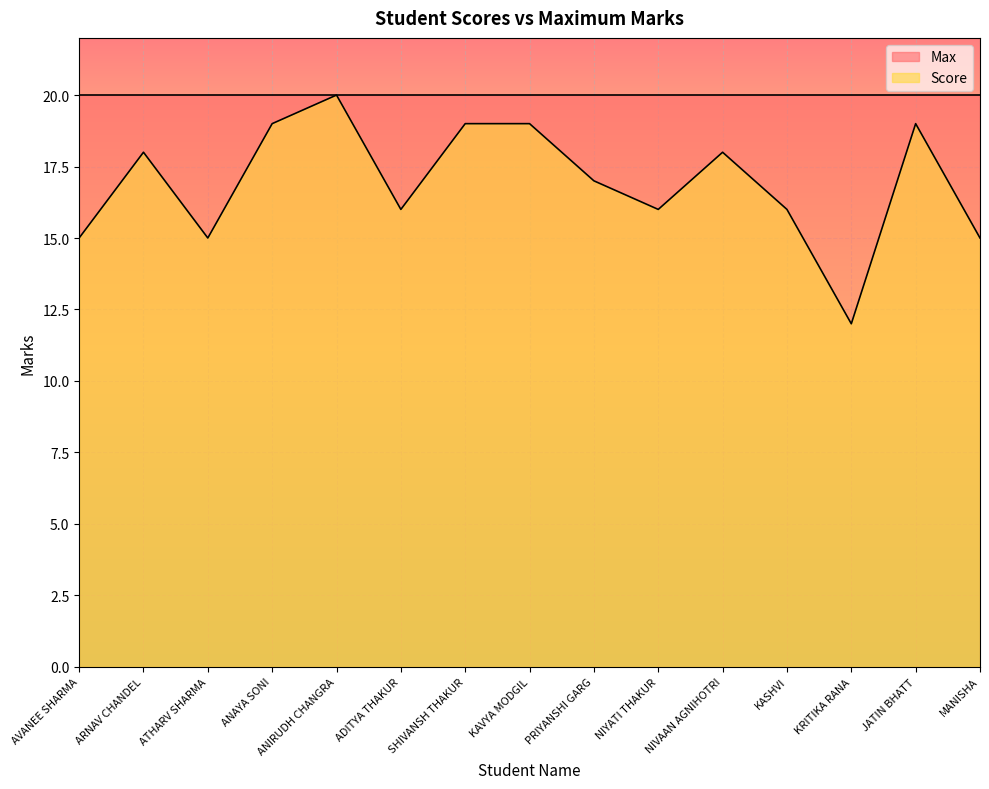

Between NIVAAN AGNIHOTRI and PRIYANSHI GARG, which is larger?

NIVAAN AGNIHOTRI